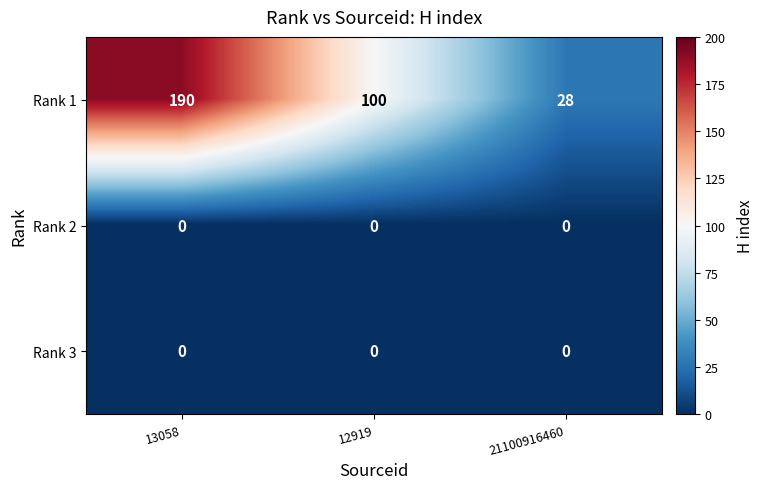

Between 13058 and 12919, which series saw the biggest shift?

Rank 1